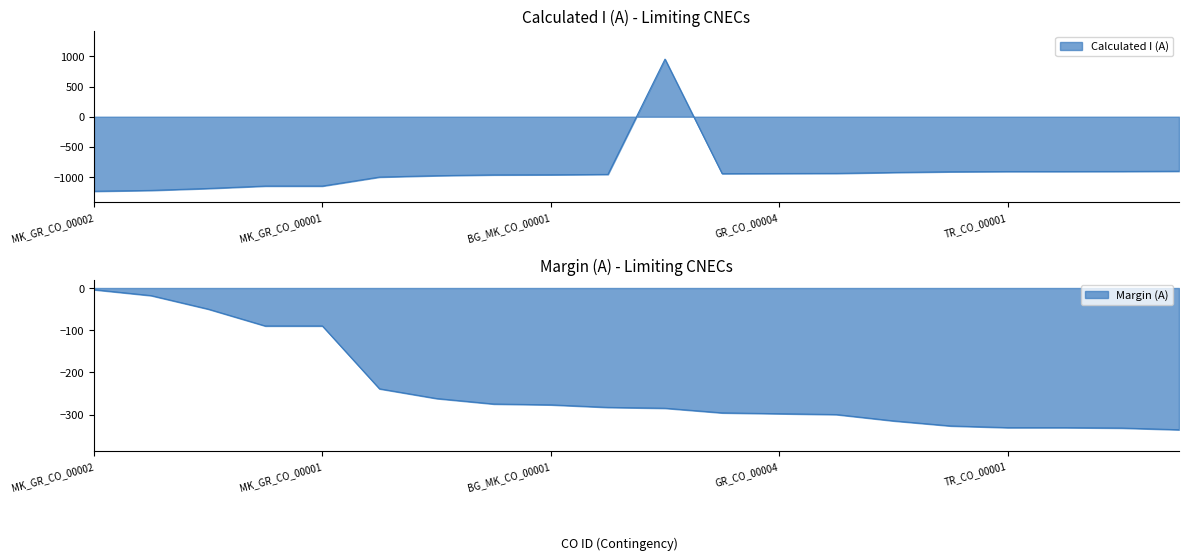

Is the value of Margin (A) at TR_CO_00001 greater than the value of Calculated I (A) at BG_CO_00016?

Yes